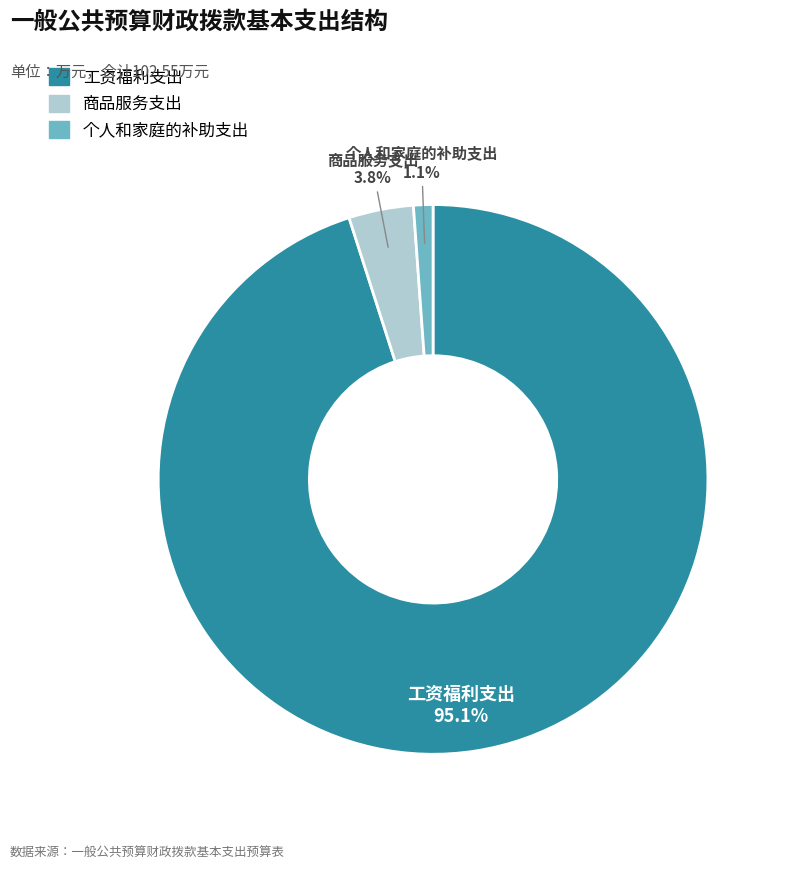

What is the total percentage of 个人和家庭的补助支出 and 商品服务支出?

4.9%